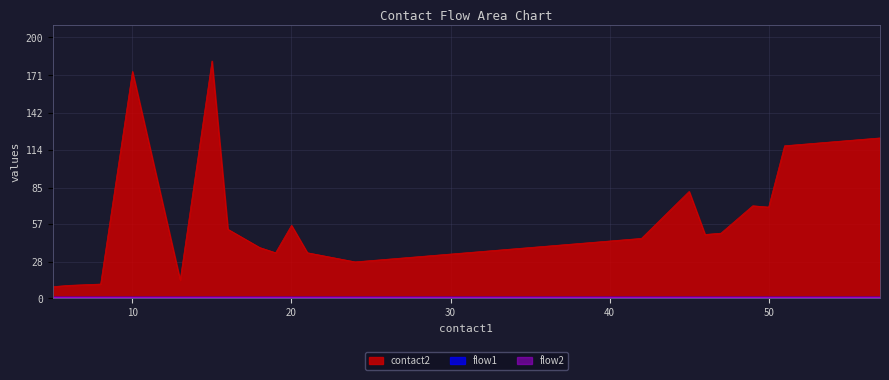

At which category is the sum across all series the highest?

15